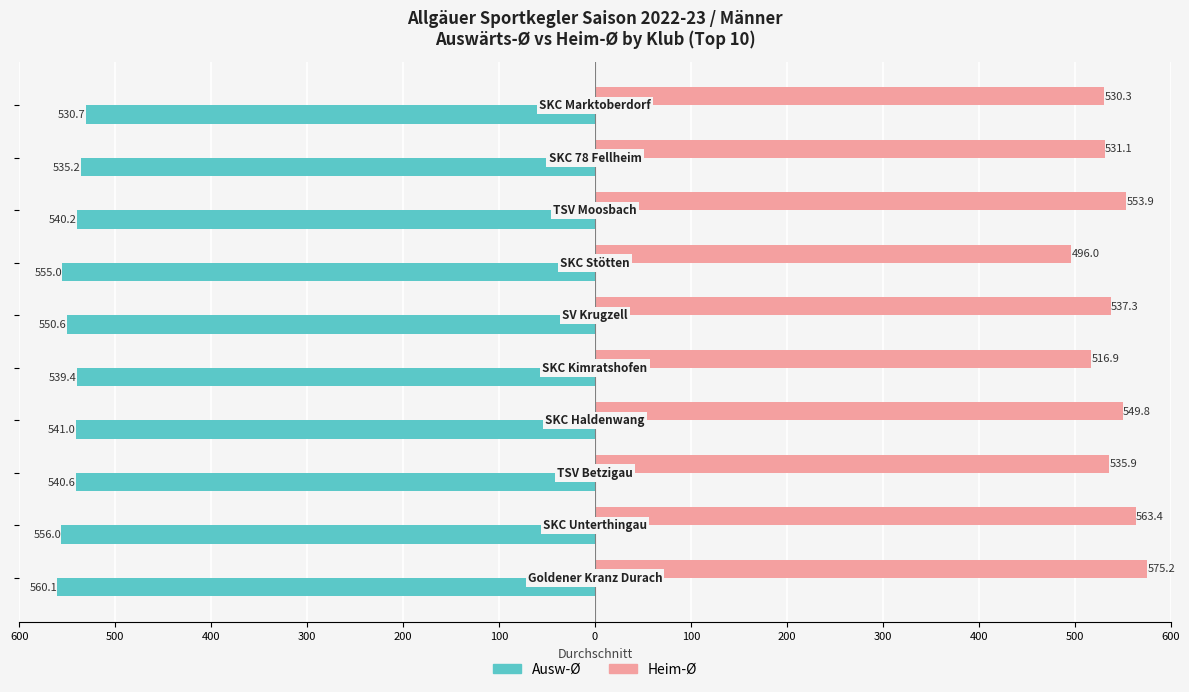

Reading left to right, what are all the values shown in this chart?

Ausw-Ø: 600=-560.1	500=-556.0	400=-540.6	300=-541.0	200=-539.4	100=-550.6	0=-555.0	100=-540.2	200=-535.2	300=-530.7
Heim-Ø: 600=575.2	500=563.4	400=535.9	300=549.8	200=516.9	100=537.3	0=496.0	100=553.9	200=531.1	300=530.3